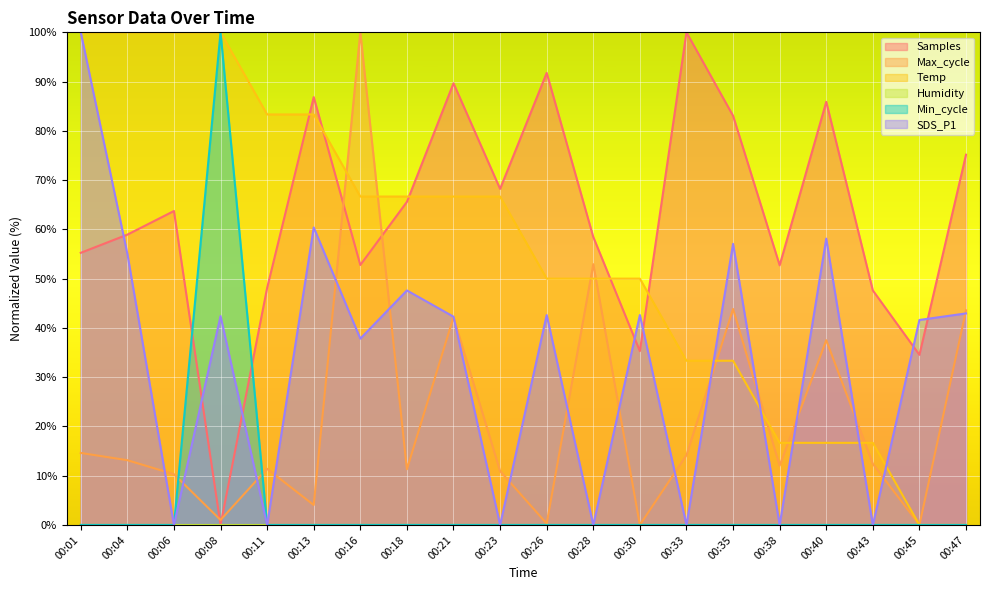

What is the highest value of the Samples series?

100.0